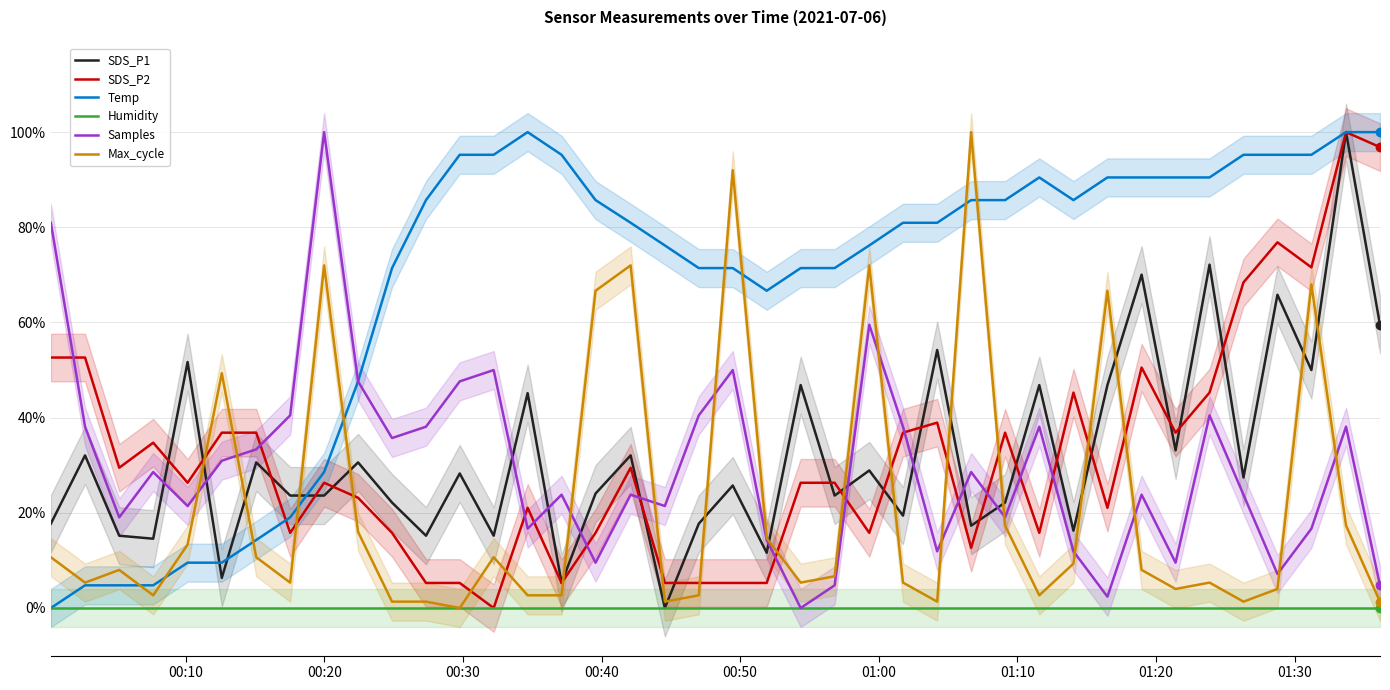

True or false: SDS_P2 and Max_cycle intersect in this chart.

True